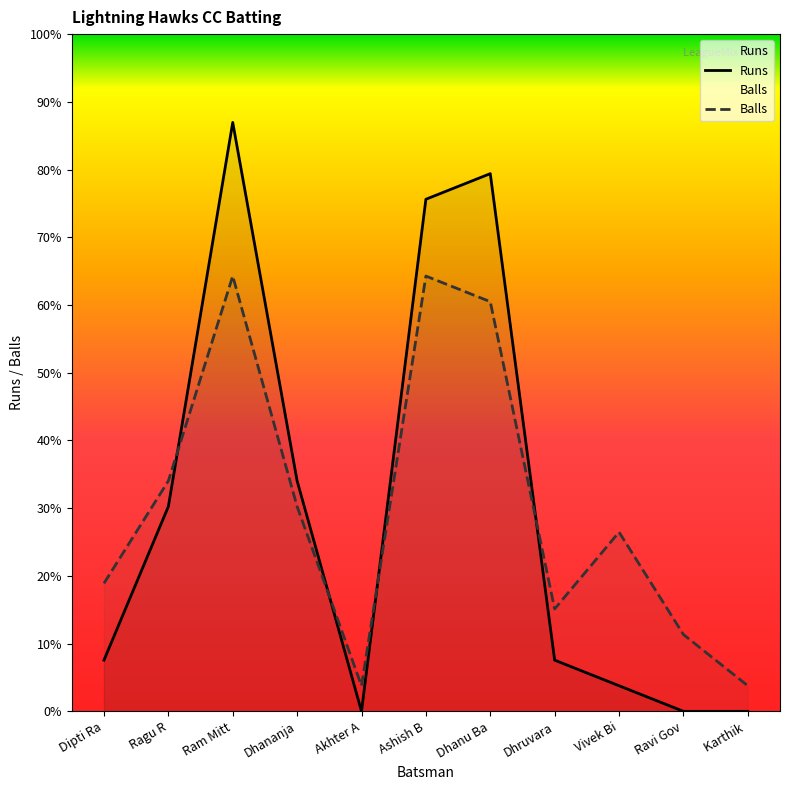

List the labels in order of Runs value, smallest first.

Akhter A, Ravi Gov, Karthik , Vivek Bi, Dipti Ra, Dhruvara, Ragu R, Dhananja, Ashish B, Dhanu Ba, Ram Mitt